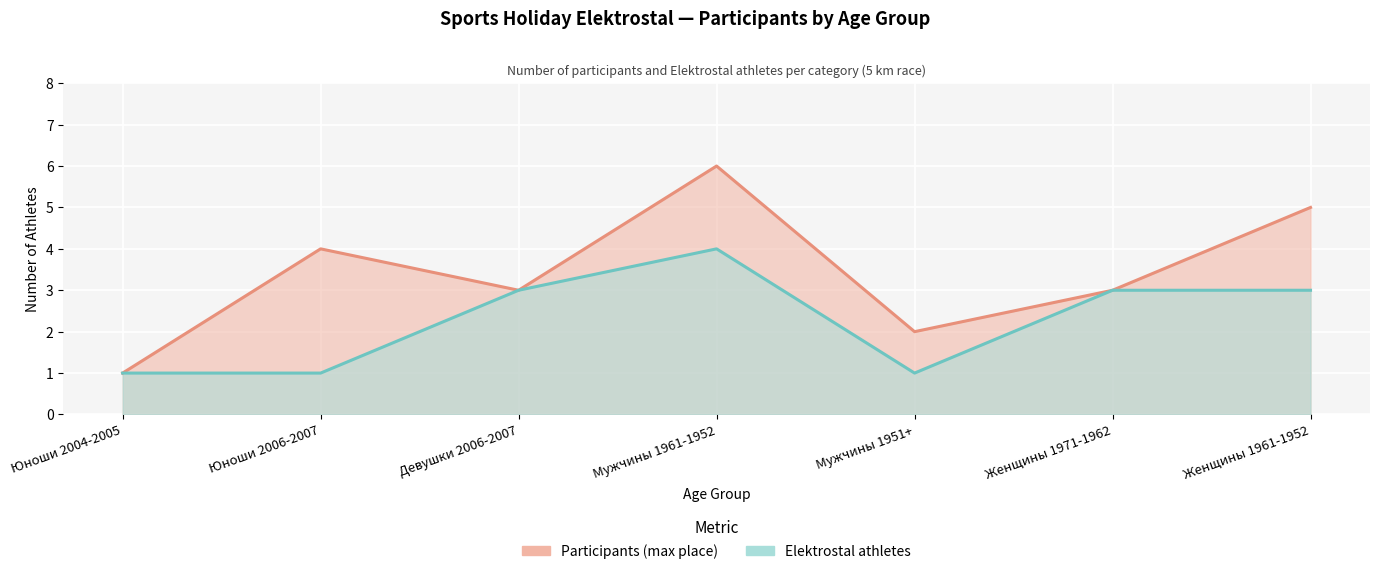

Which series has the widest spread of values?

Participants (max place)